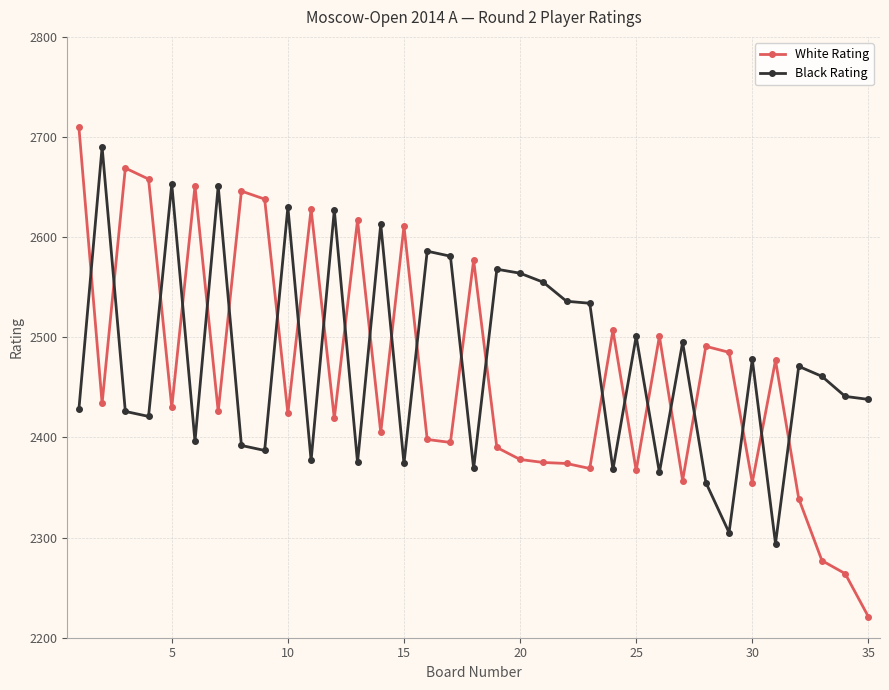

What is the highest value of the White Rating series?

2710